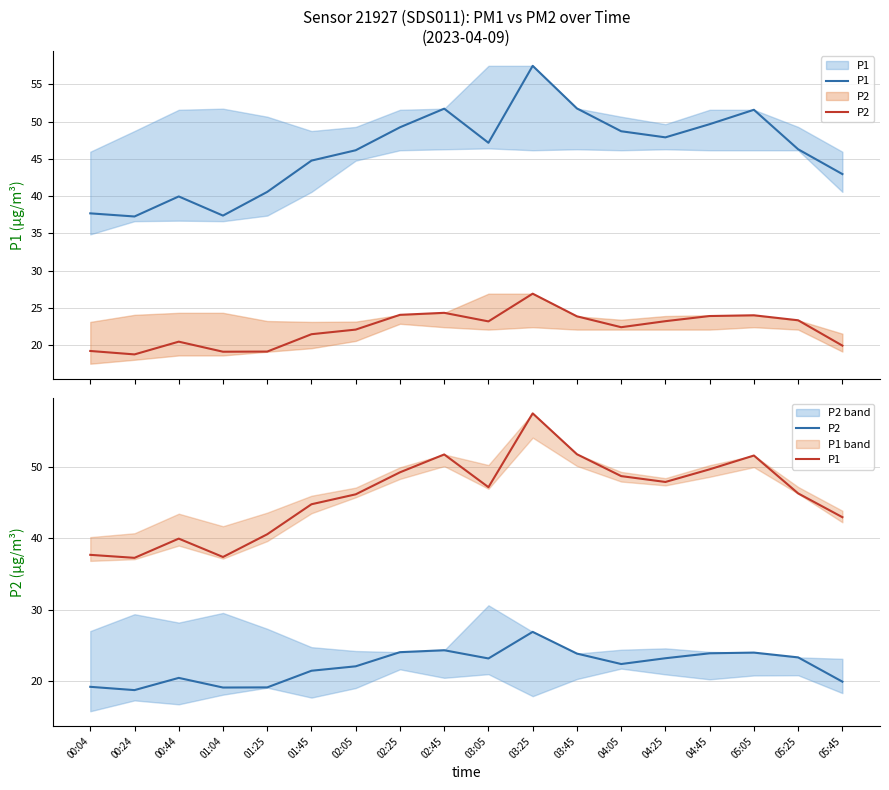

What is the label of the 3rd point from the right?

05:05